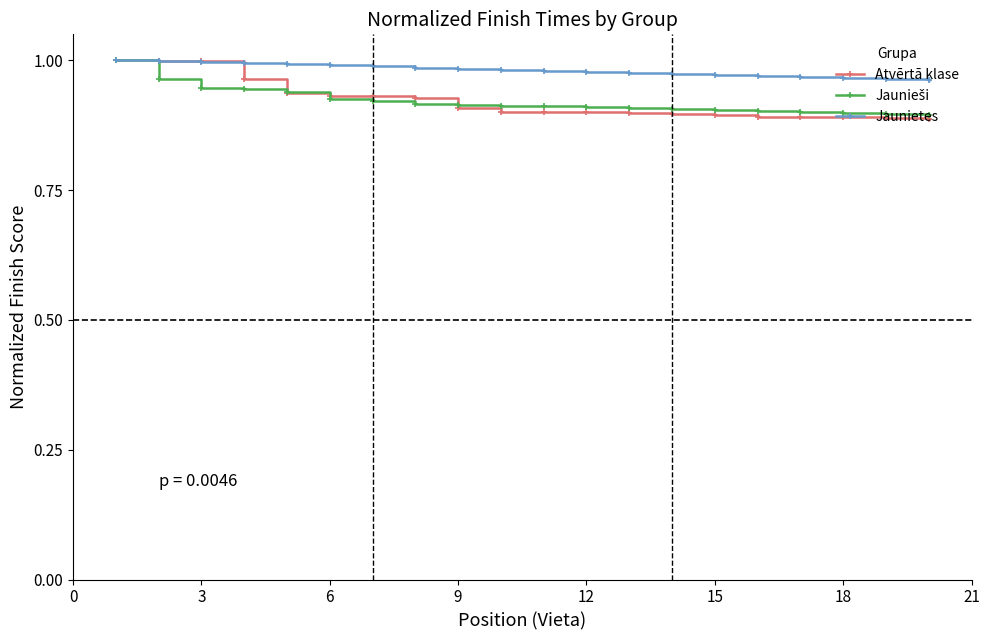

At how many categories does at least one series exceed 0?

20